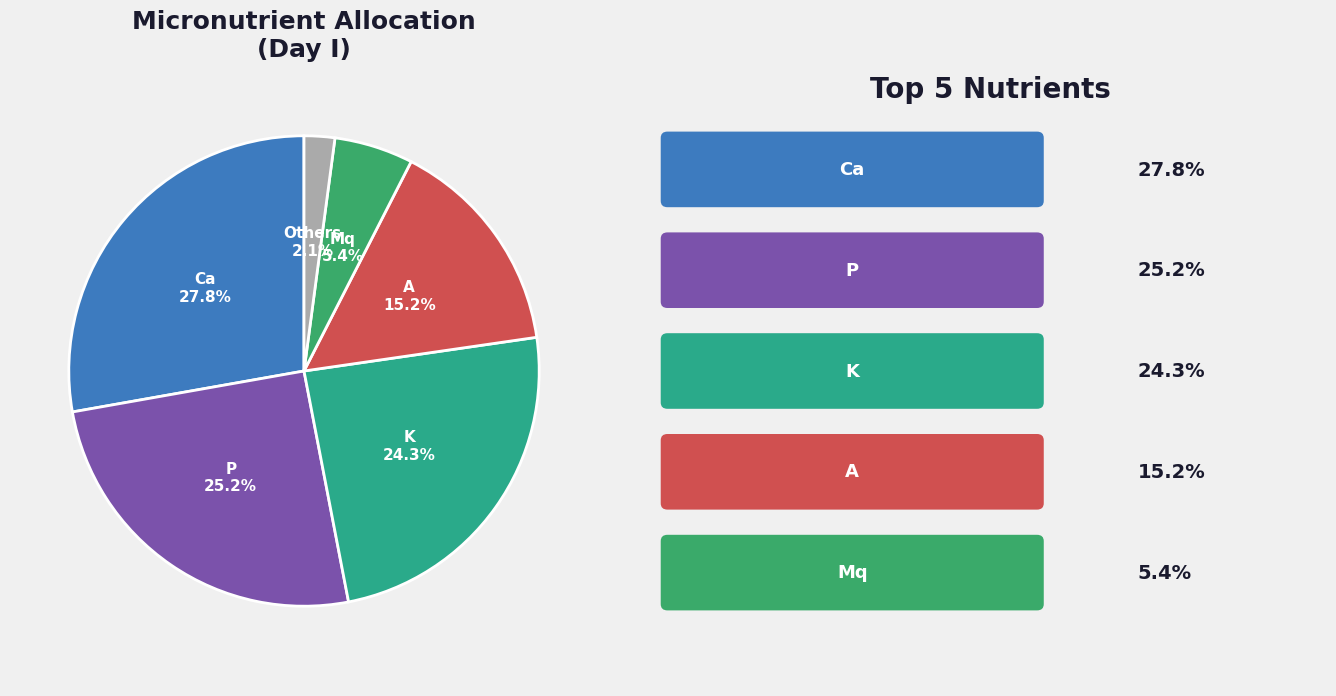

Which has a higher value, A or Others?

A